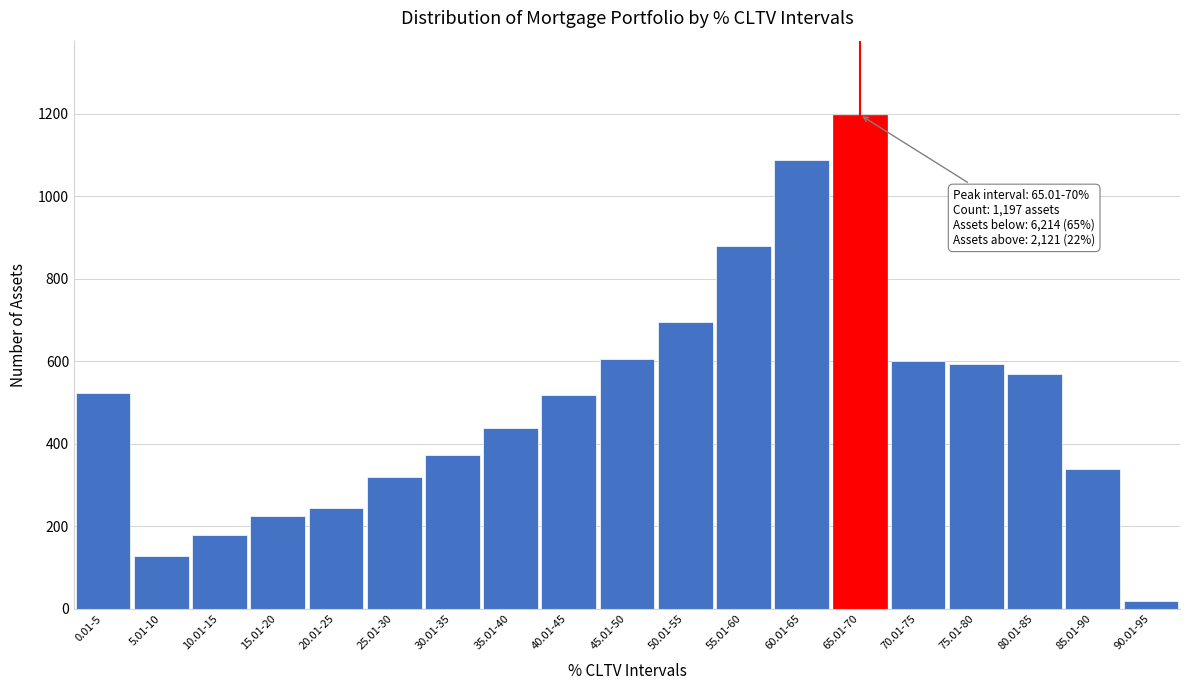

What is the greatest value displayed?

1197